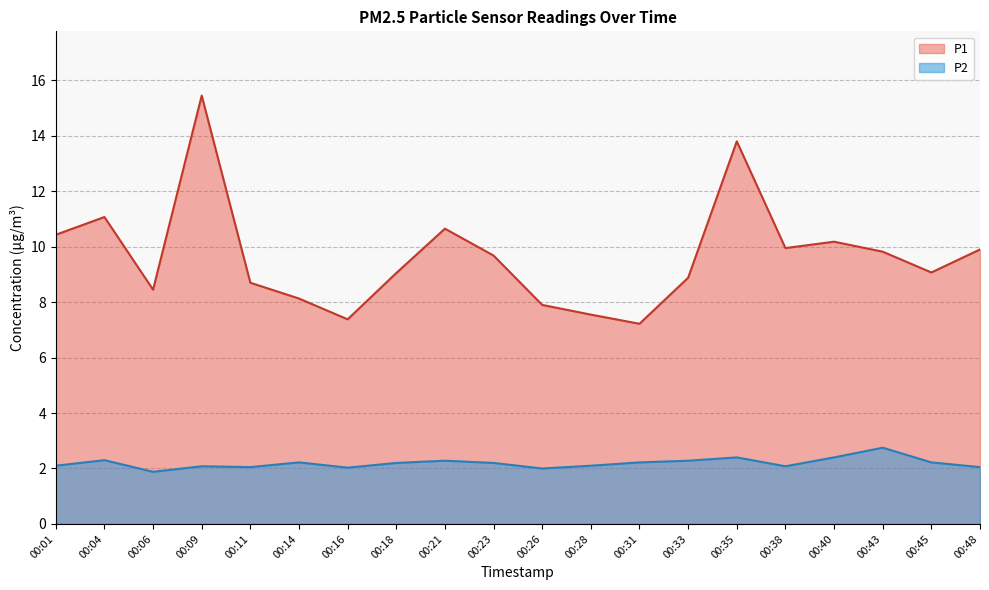

What is the average value of the P1 series?

9.7